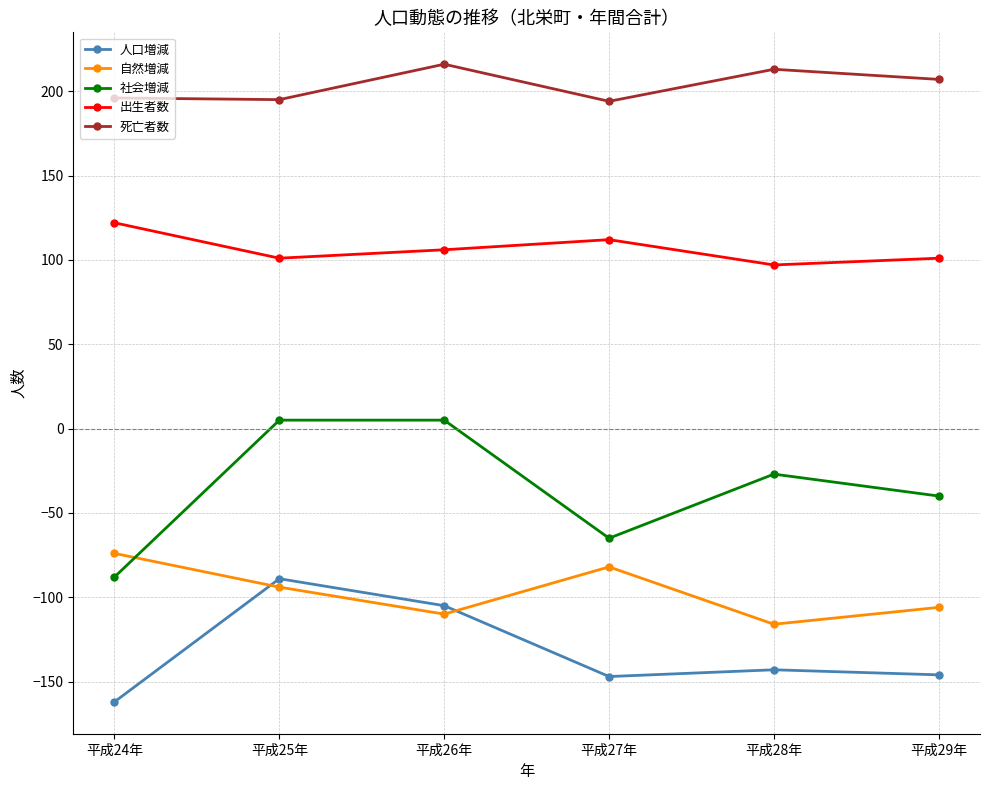

Does the chart display data point markers on the line(s)?

Yes